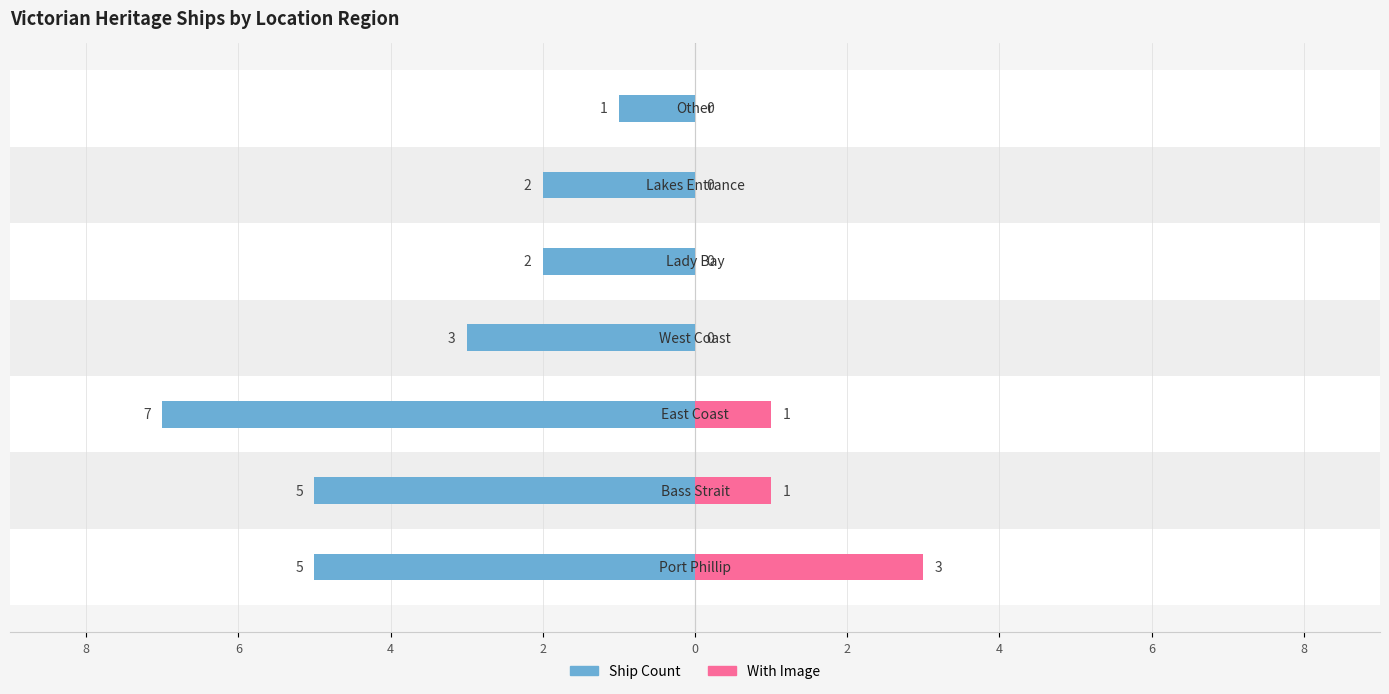

What is the total value across all series at 6?

-4